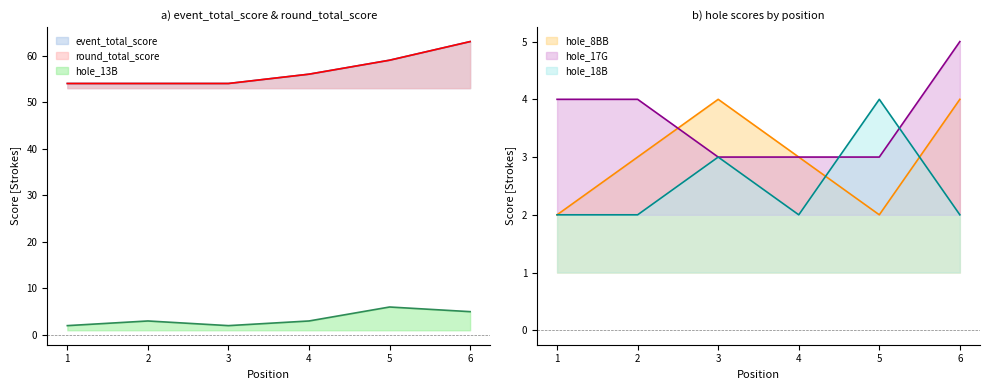

Between 2 and 6, which series saw the biggest shift?

event_total_score